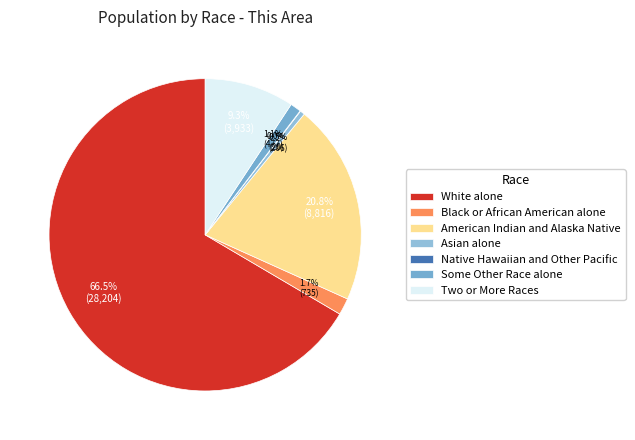

To the nearest percent, what portion does American Indian and Alaska Native represent?

21%